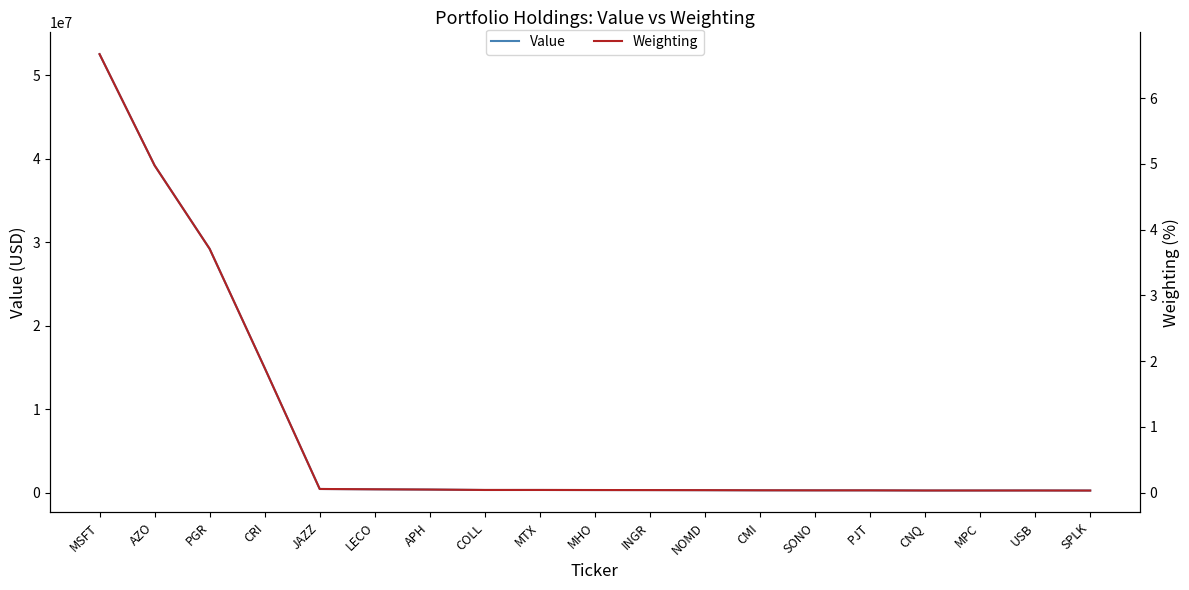

The value of Weighting at INGR is 0.1. True or false?

False